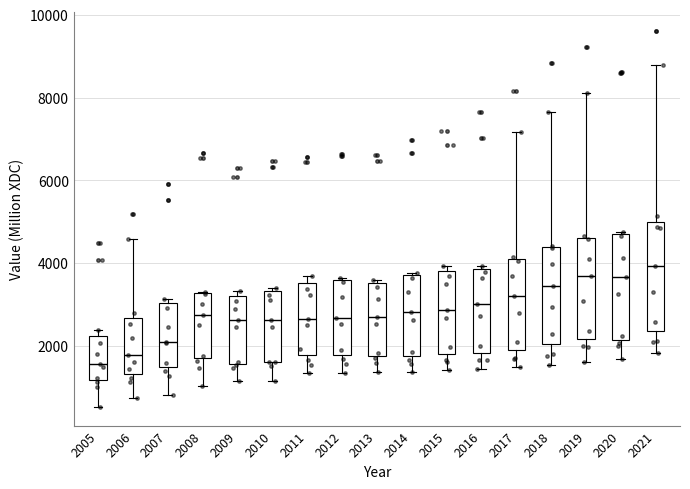

Which box's median line is the lowest?

2005